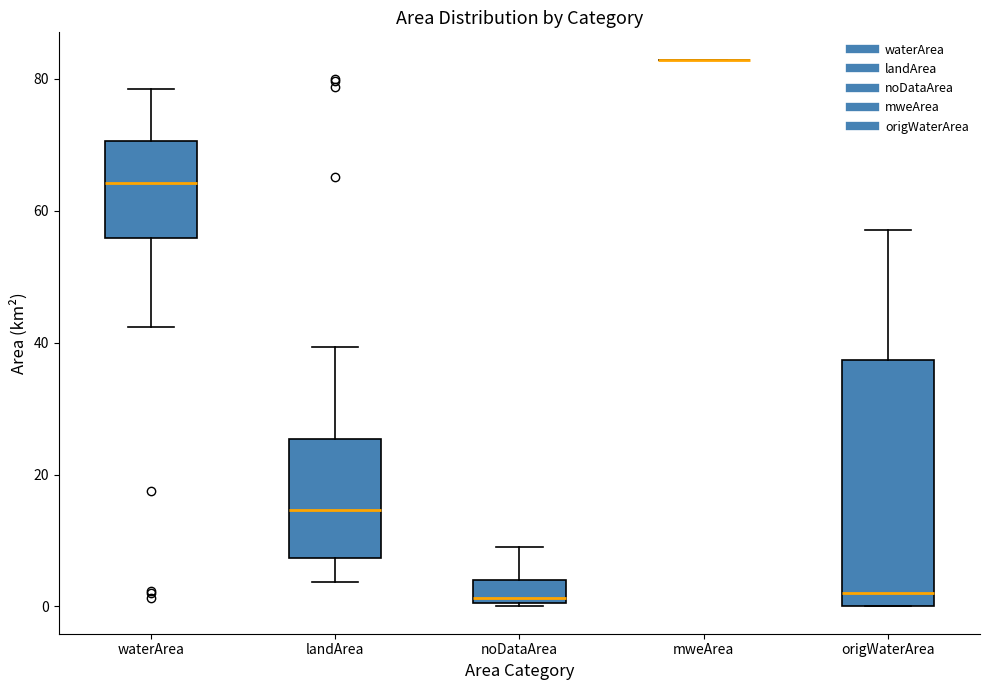

Comparing the boxes themselves (not the whiskers), which one is the tallest?

origWaterArea